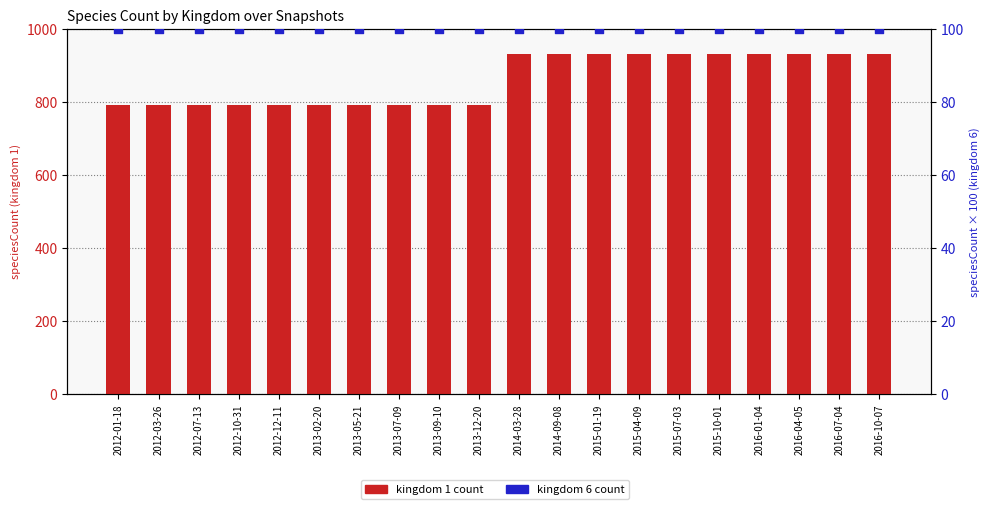

Which series reaches the minimum Y coordinate?

kingdom 6 (speciesCount)